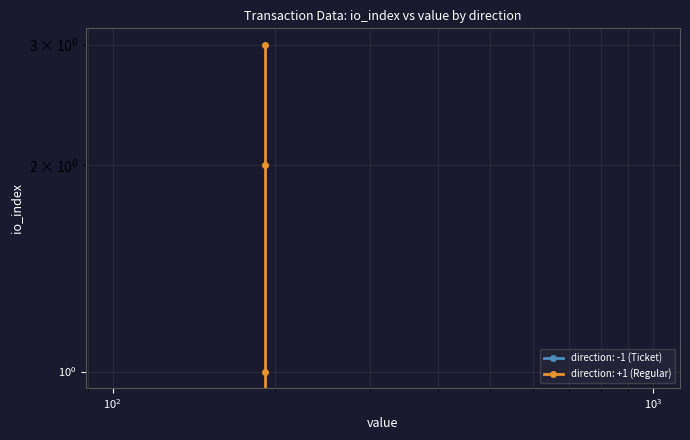

How many data points are less than 2?

2